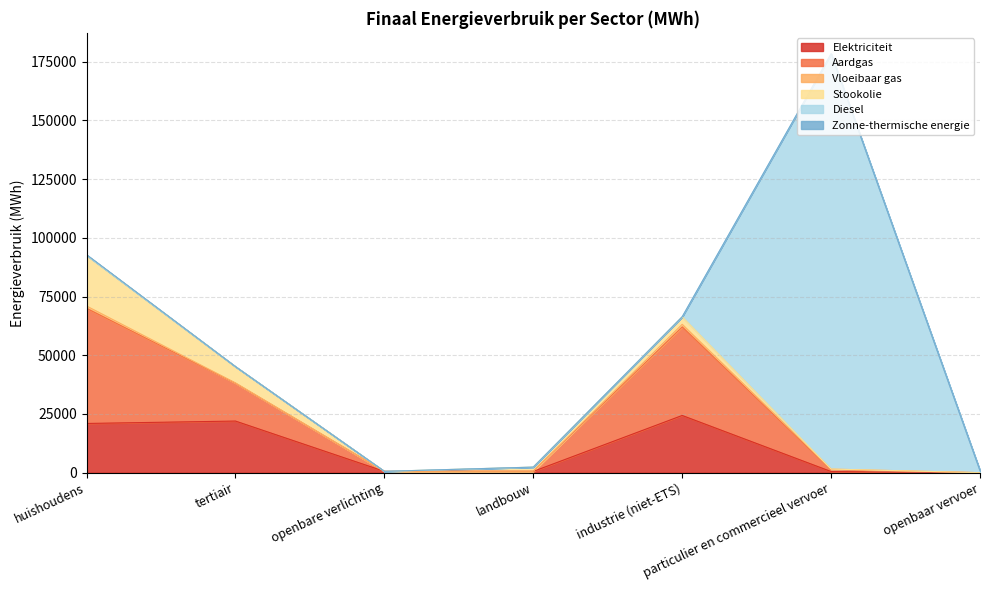

What position from the left is openbaar vervoer?

7